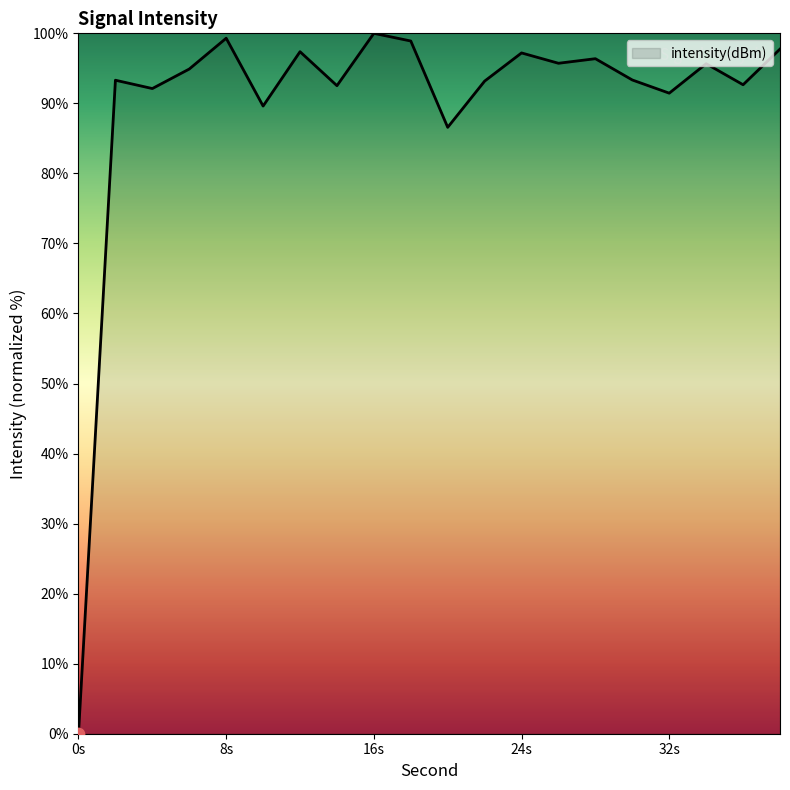

What is the difference between the maximum and minimum values?

100.0